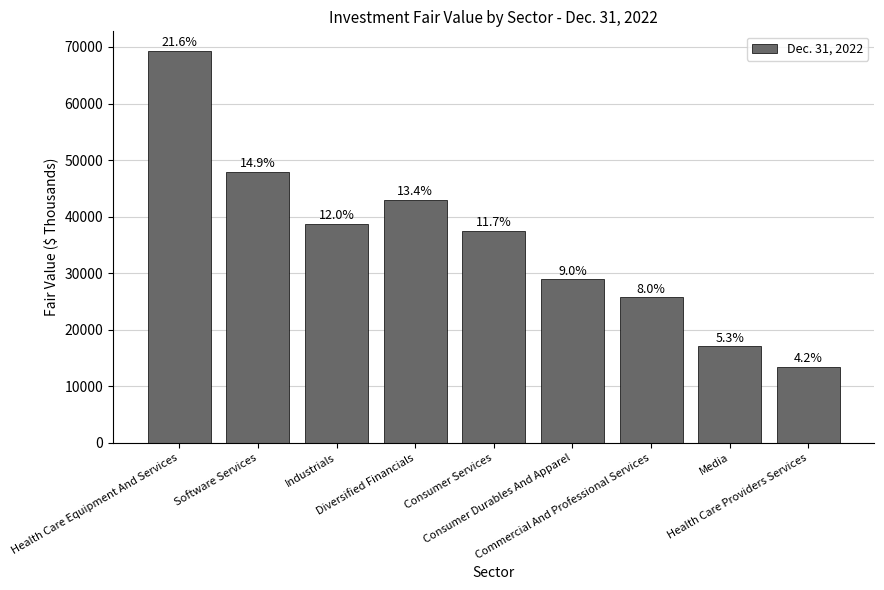

What is the sum of the values at Diversified Financials and Health Care Providers Services?

56468